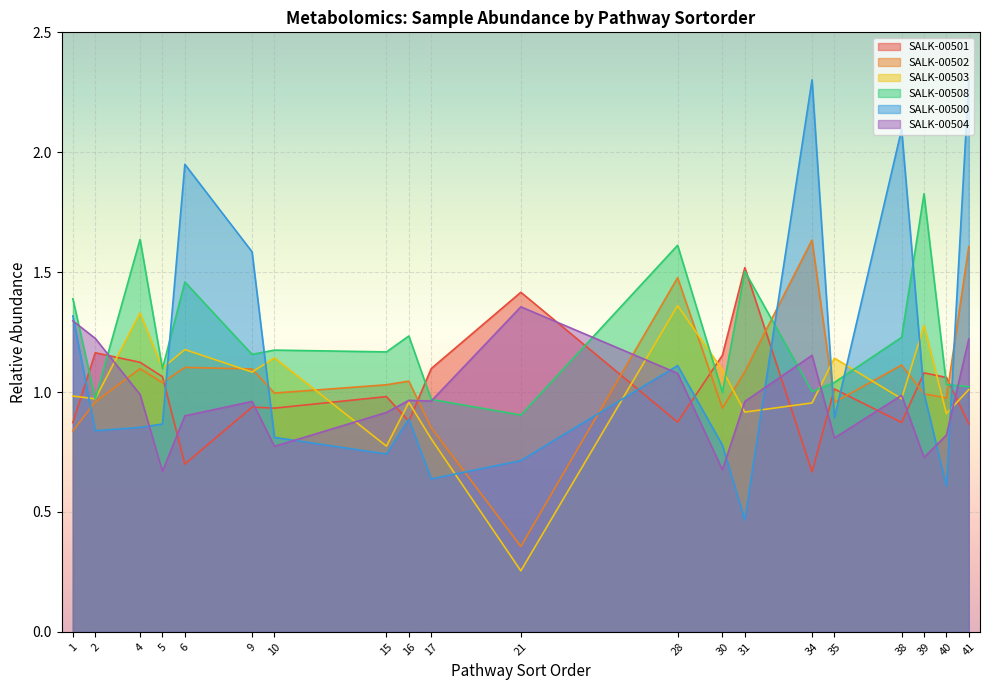

What is the sum of the SALK-00503 values at 15 and 34?

1.7